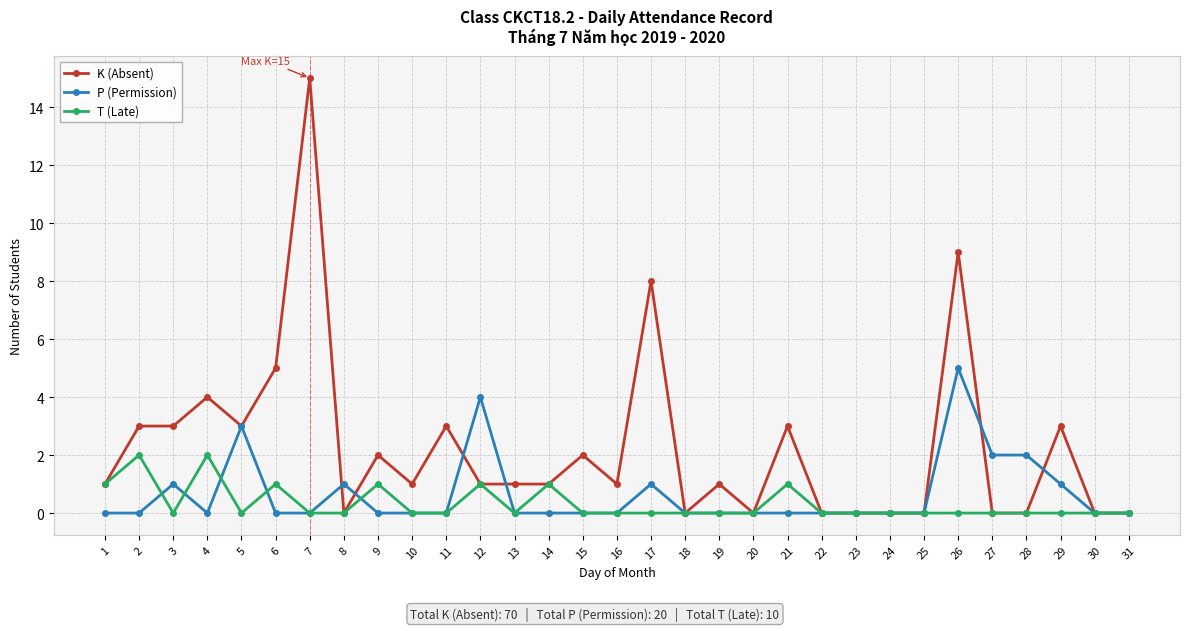

Reading left to right, transcribe all the data shown in this chart.

K (Absent): 1	3	3	4	3	5	15	0	2	1	3	1	1	1	2	1	8	0	1	0	3	0	0	0	0	9	0	0	3	0	0
P (Permission): 0	0	1	0	3	0	0	1	0	0	0	4	0	0	0	0	1	0	0	0	0	0	0	0	0	5	2	2	1	0	0
T (Late): 1	2	0	2	0	1	0	0	1	0	0	1	0	1	0	0	0	0	0	0	1	0	0	0	0	0	0	0	0	0	0